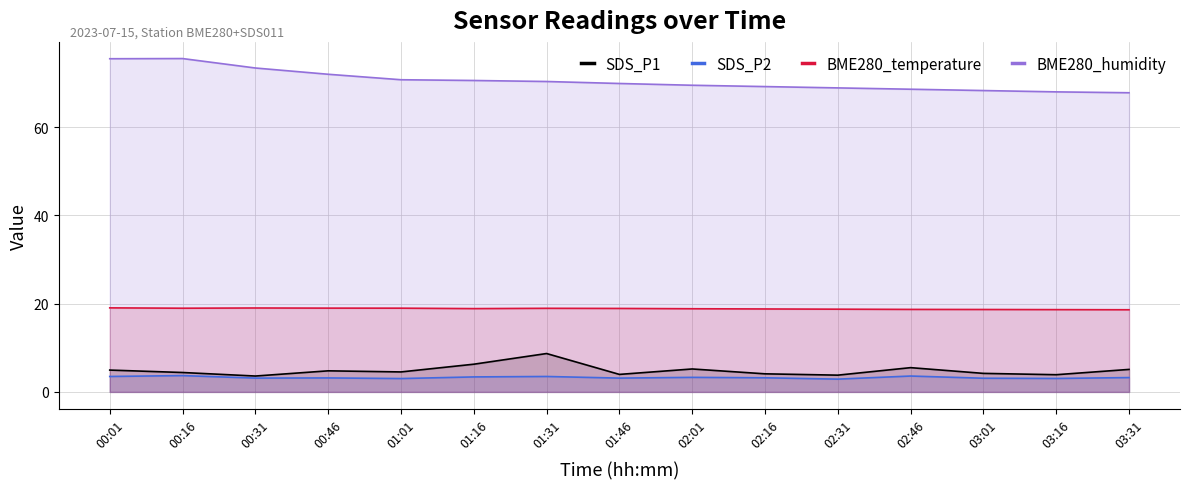

Which series changed the most between 02:01 and 02:31?

SDS_P1